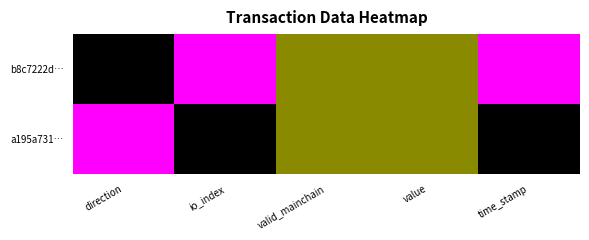

Between io_index and valid_mainchain, which is larger?

io_index